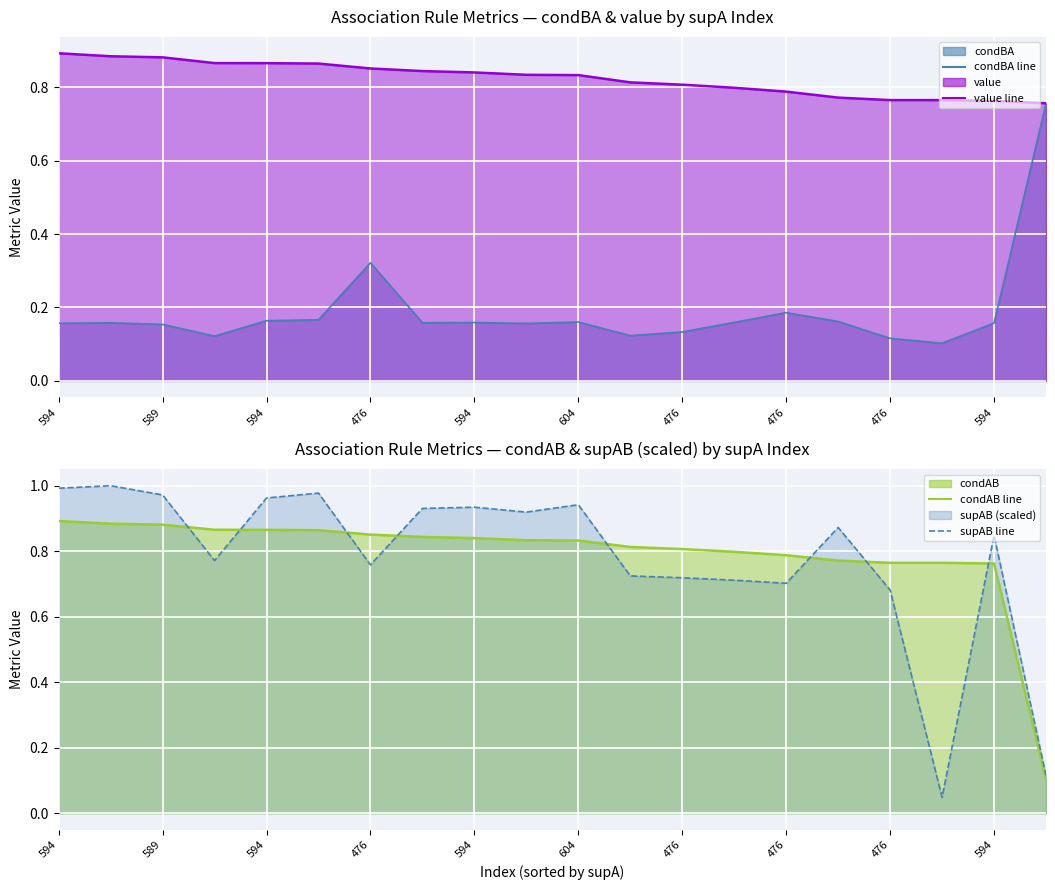

Between 604 and 476, which is larger?

604